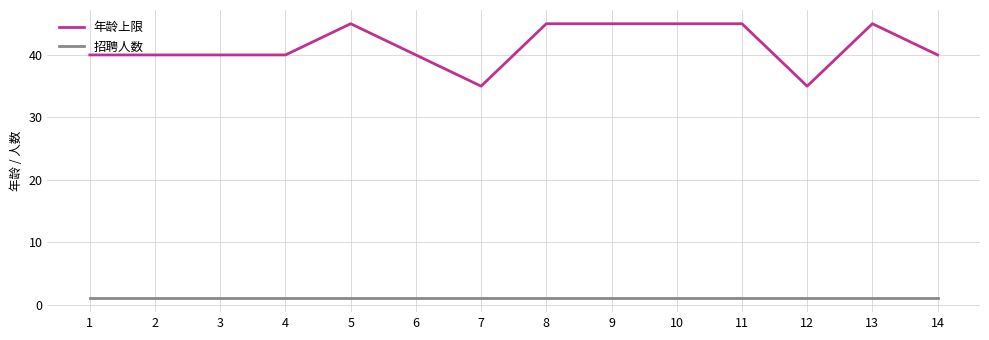

What is the total value across all series at 12?

36